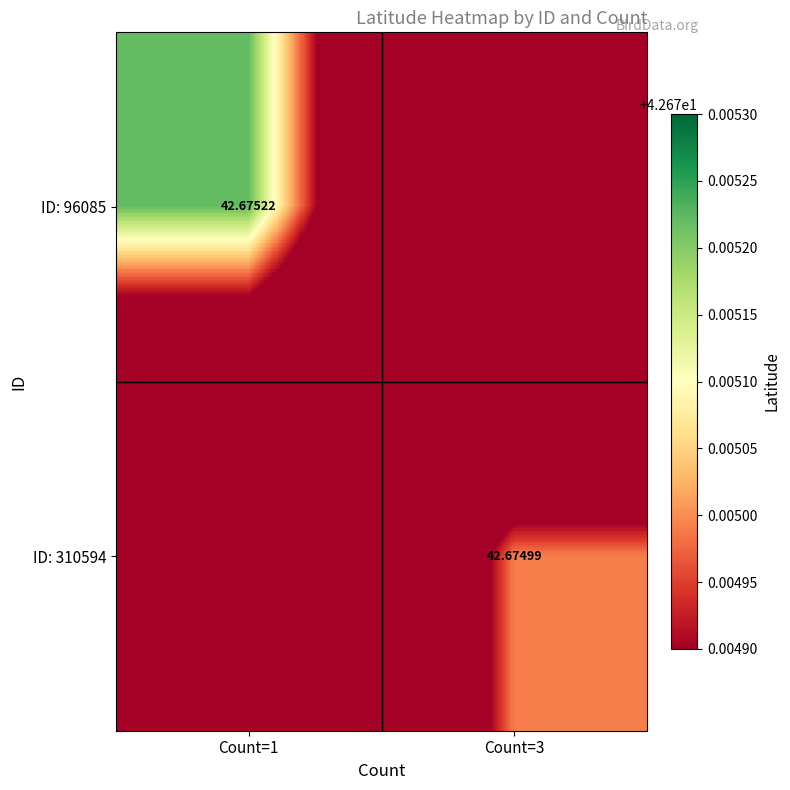

What value does the ID: 310594 series have at Count=1?

42.7